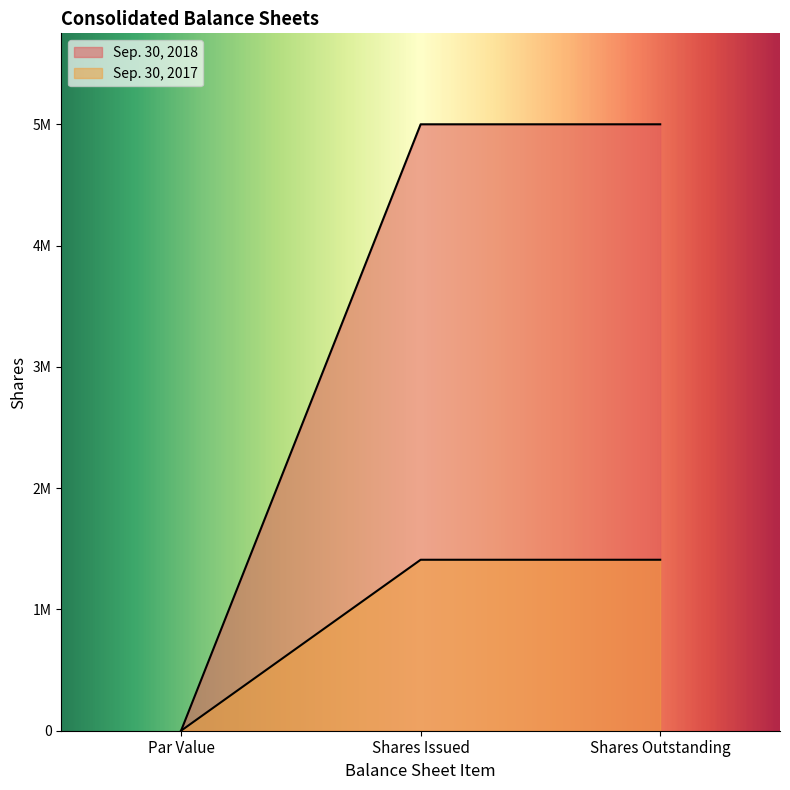

What is the label of the 1st point from the right?

Shares Outstanding